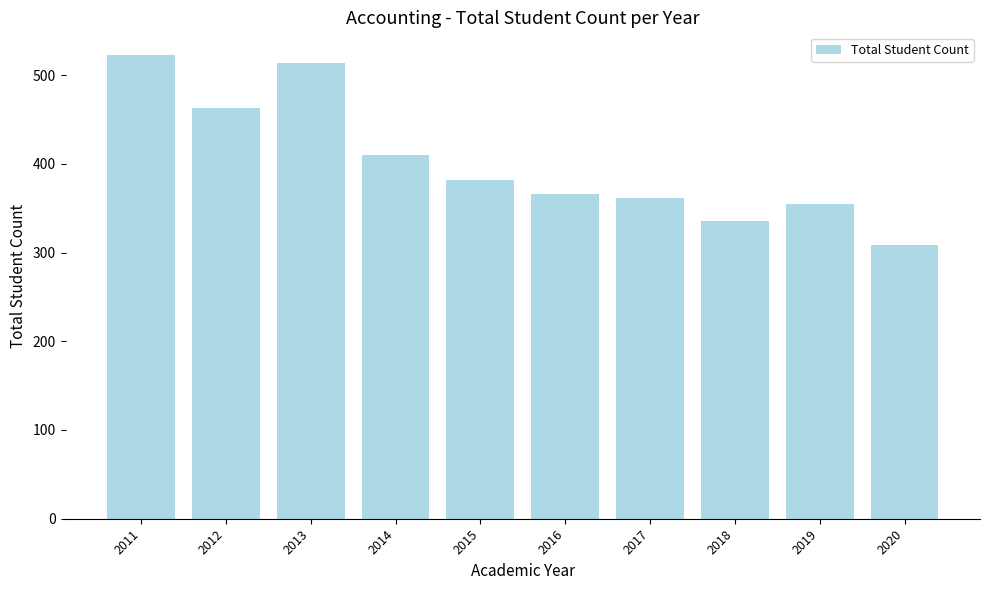

What is the approximate value at 2017, to the nearest 10?

360